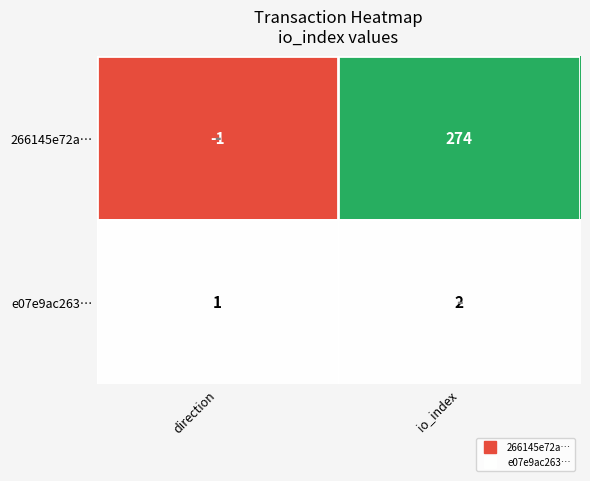

The value of 266145e72a… at direction is -2. True or false?

False